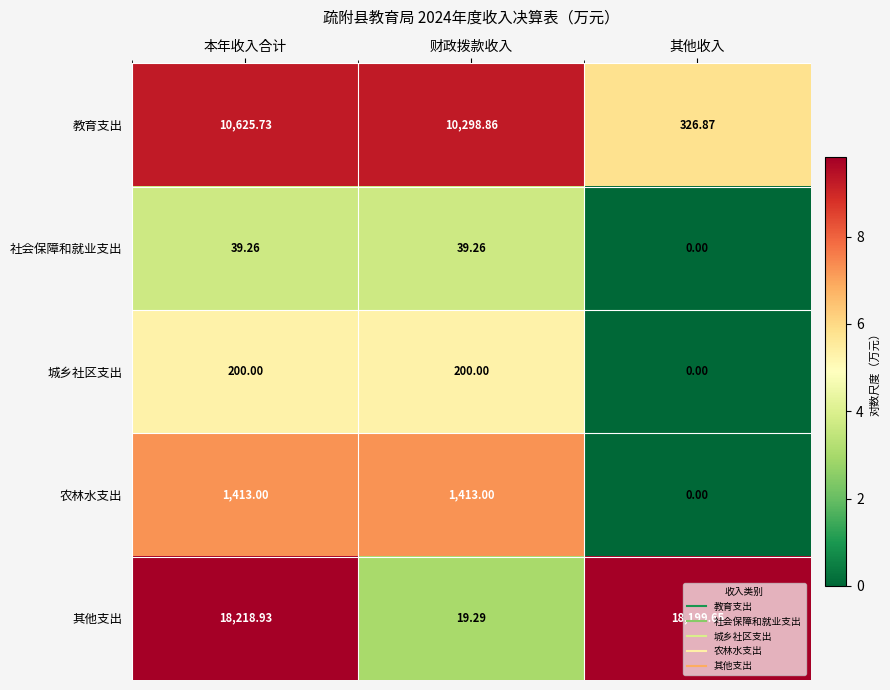

At which label does 社会保障和就业支出 first exceed 39?

本年收入合计